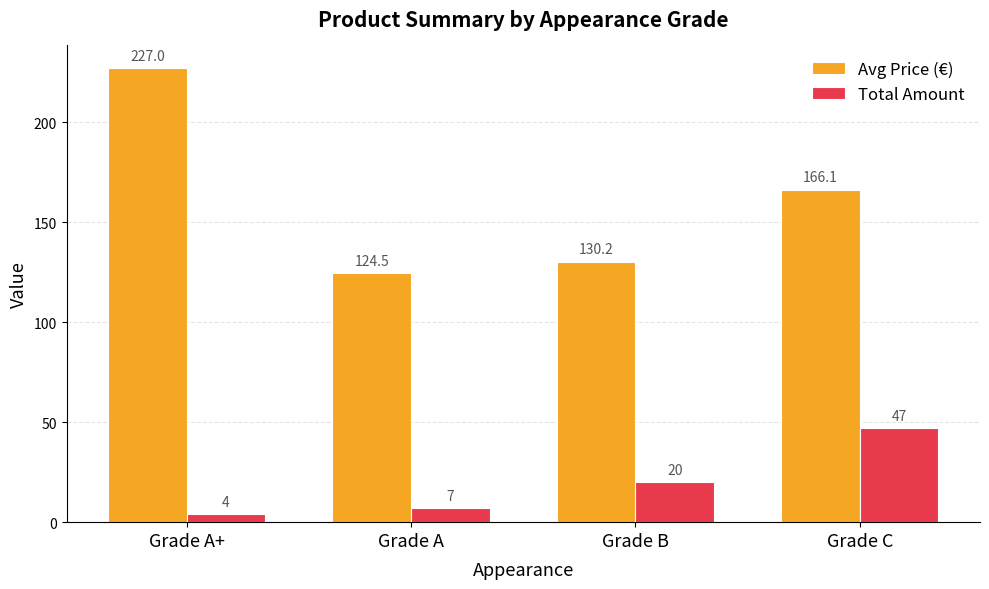

At which category is the sum across all series the highest?

Grade A+